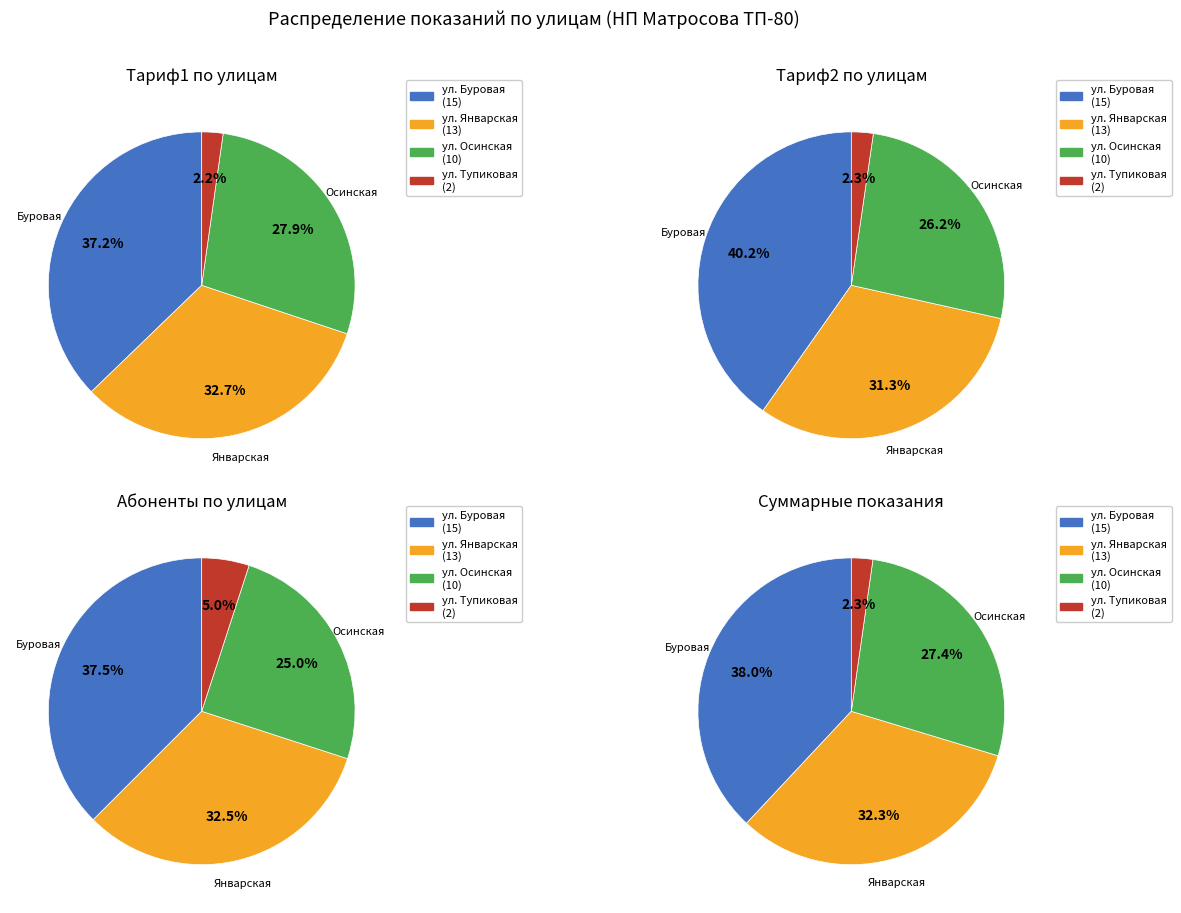

What is the difference between the highest and lowest values at 4?

11834.9